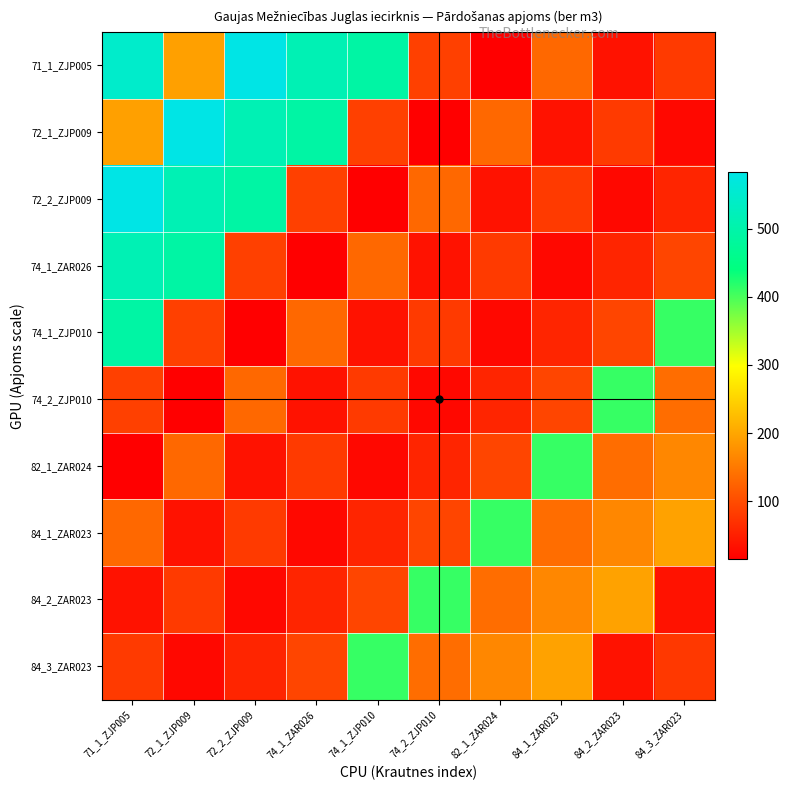

Reading left to right, list all the values displayed in this chart.

71_1_ZJP005: 71_1_ZJP005=545.8	72_1_ZJP009=194.3	72_2_ZJP009=583.3	74_1_ZAR026=514.7	74_1_ZJP010=491.6	74_2_ZJP010=86.9	82_1_ZAR024=14.3	84_1_ZAR023=131.0	84_2_ZAR023=35.7	84_3_ZAR023=80.4
72_1_ZJP009: 71_1_ZJP005=194.3	72_1_ZJP009=583.3	72_2_ZJP009=514.7	74_1_ZAR026=491.6	74_1_ZJP010=86.9	74_2_ZJP010=14.3	82_1_ZAR024=131.0	84_1_ZAR023=35.7	84_2_ZAR023=80.4	84_3_ZAR023=25.0
72_2_ZJP009: 71_1_ZJP005=583.3	72_1_ZJP009=514.7	72_2_ZJP009=491.6	74_1_ZAR026=86.9	74_1_ZJP010=14.3	74_2_ZJP010=131.0	82_1_ZAR024=35.7	84_1_ZAR023=80.4	84_2_ZAR023=25.0	84_3_ZAR023=57.0
74_1_ZAR026: 71_1_ZJP005=514.7	72_1_ZJP009=491.6	72_2_ZJP009=86.9	74_1_ZAR026=14.3	74_1_ZJP010=131.0	74_2_ZJP010=35.7	82_1_ZAR024=80.4	84_1_ZAR023=25.0	84_2_ZAR023=57.0	84_3_ZAR023=92.4
74_1_ZJP010: 71_1_ZJP005=491.6	72_1_ZJP009=86.9	72_2_ZJP009=14.3	74_1_ZAR026=131.0	74_1_ZJP010=35.7	74_2_ZJP010=80.4	82_1_ZAR024=25.0	84_1_ZAR023=57.0	84_2_ZAR023=92.4	84_3_ZAR023=410.1
74_2_ZJP010: 71_1_ZJP005=86.9	72_1_ZJP009=14.3	72_2_ZJP009=131.0	74_1_ZAR026=35.7	74_1_ZJP010=80.4	74_2_ZJP010=25.0	82_1_ZAR024=57.0	84_1_ZAR023=92.4	84_2_ZAR023=410.1	84_3_ZAR023=136.8
82_1_ZAR024: 71_1_ZJP005=14.3	72_1_ZJP009=131.0	72_2_ZJP009=35.7	74_1_ZAR026=80.4	74_1_ZJP010=25.0	74_2_ZJP010=57.0	82_1_ZAR024=92.4	84_1_ZAR023=410.1	84_2_ZAR023=136.8	84_3_ZAR023=166.5
84_1_ZAR023: 71_1_ZJP005=131.0	72_1_ZJP009=35.7	72_2_ZJP009=80.4	74_1_ZAR026=25.0	74_1_ZJP010=57.0	74_2_ZJP010=92.4	82_1_ZAR024=410.1	84_1_ZAR023=136.8	84_2_ZAR023=166.5	84_3_ZAR023=195.8
84_2_ZAR023: 71_1_ZJP005=35.7	72_1_ZJP009=80.4	72_2_ZJP009=25.0	74_1_ZAR026=57.0	74_1_ZJP010=92.4	74_2_ZJP010=410.1	82_1_ZAR024=136.8	84_1_ZAR023=166.5	84_2_ZAR023=195.8	84_3_ZAR023=36.3
84_3_ZAR023: 71_1_ZJP005=80.4	72_1_ZJP009=25.0	72_2_ZJP009=57.0	74_1_ZAR026=92.4	74_1_ZJP010=410.1	74_2_ZJP010=136.8	82_1_ZAR024=166.5	84_1_ZAR023=195.8	84_2_ZAR023=36.3	84_3_ZAR023=77.9